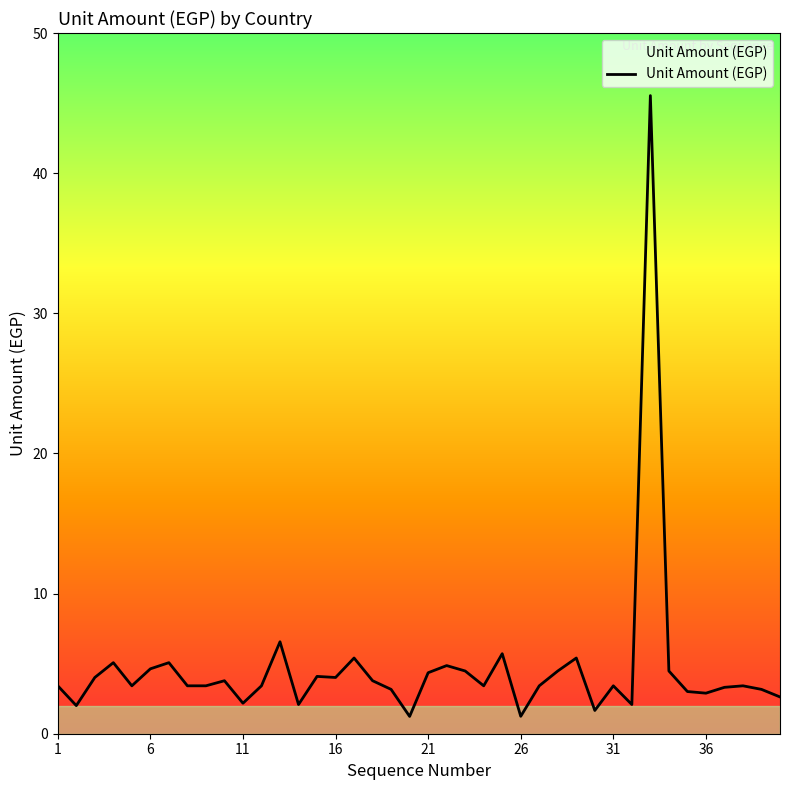

What is the smallest value displayed?

1.2